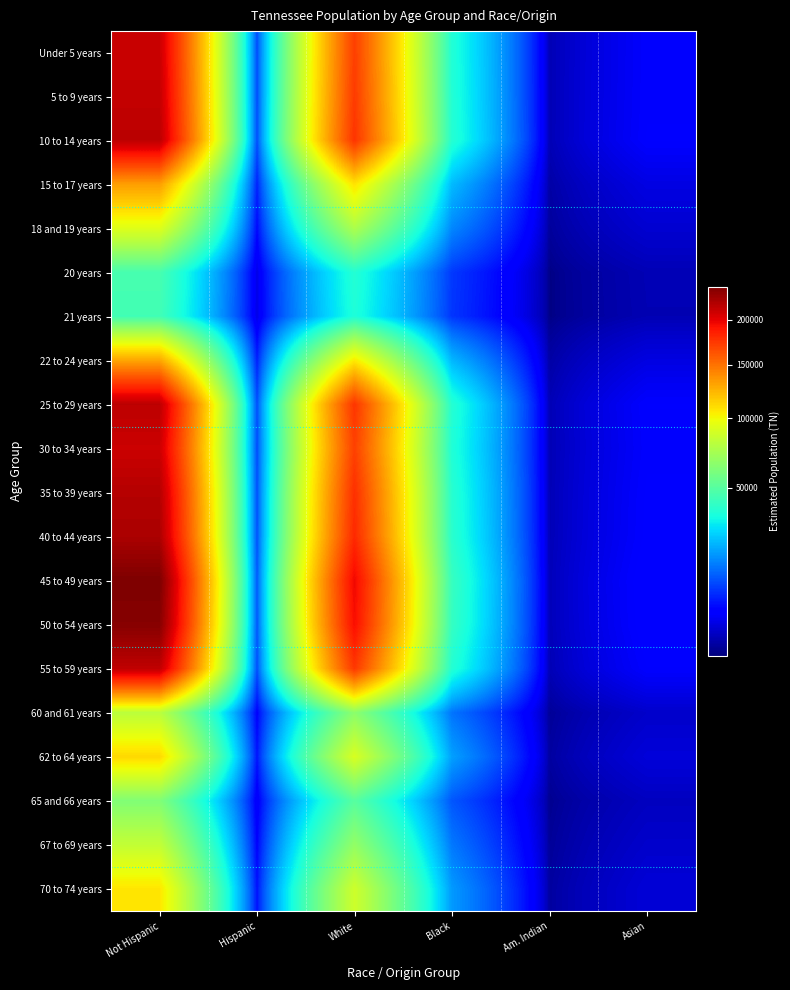

Which has a higher value, Hispanic or Asian?

Hispanic